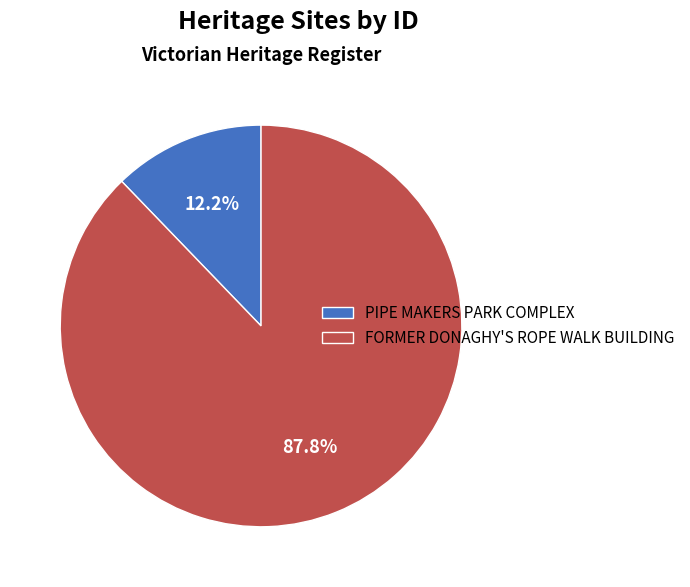

Is PIPE MAKERS PARK COMPLEX the majority of the pie?

No